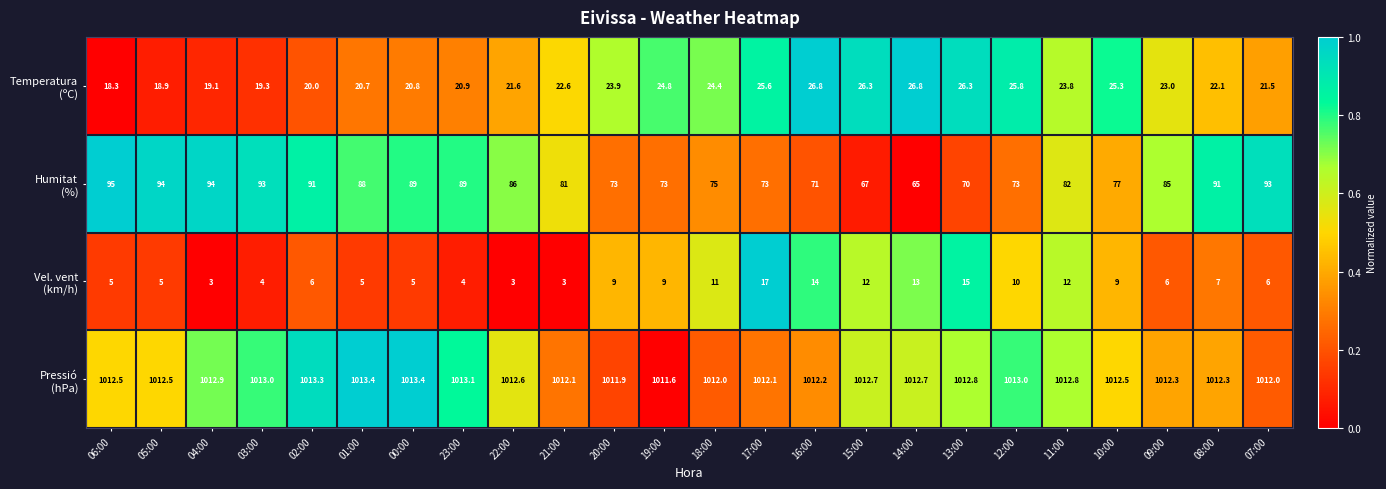

At how many categories does at least one series exceed 485?

24